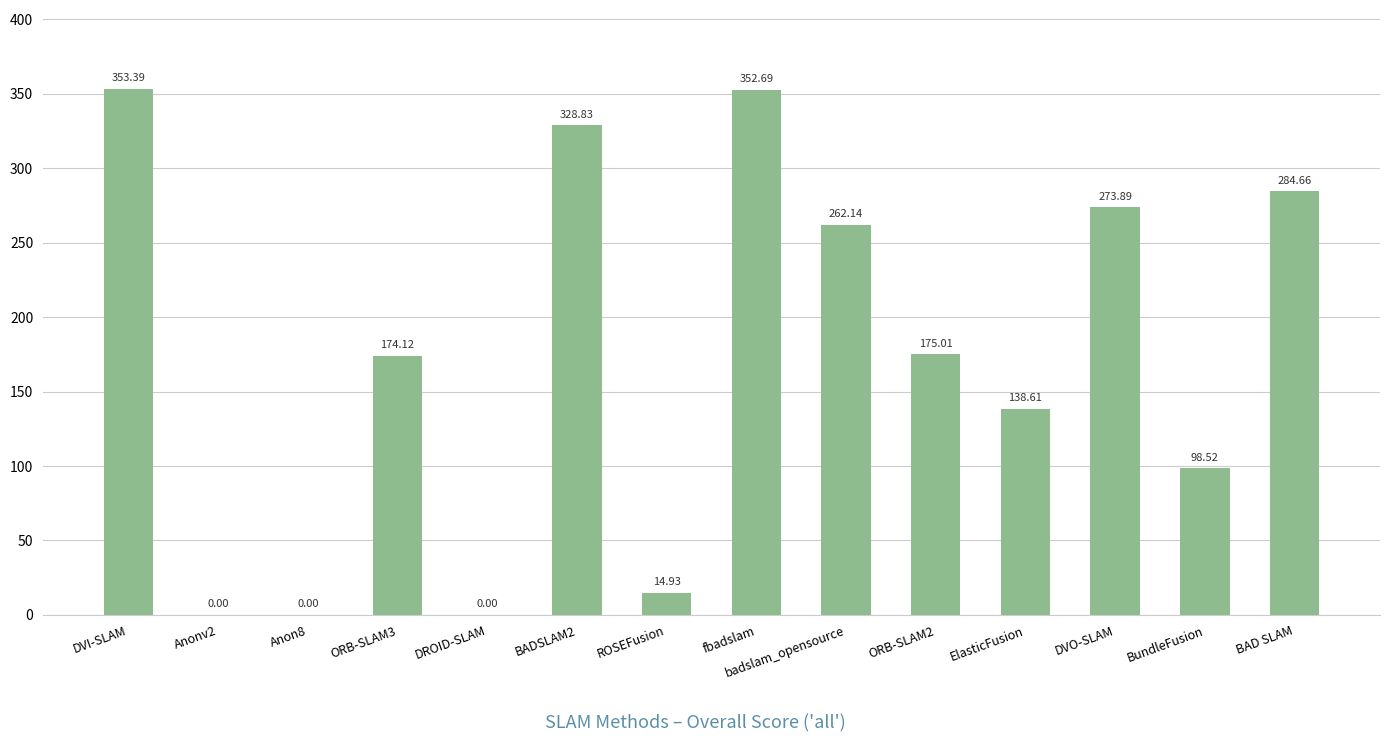

Reading left to right, list all the values displayed in this chart.

353.4	0.0	0.0	174.1	0.0	328.8	14.9	352.7	262.1	175.0	138.6	273.9	98.5	284.7